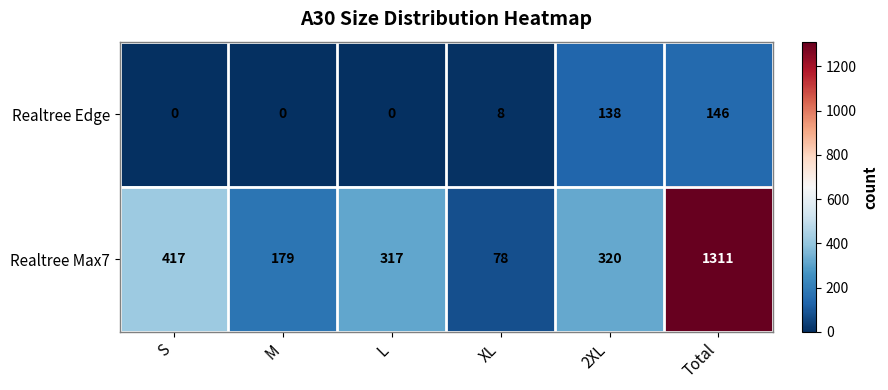

Which series has the largest total across all categories?

Realtree Max7